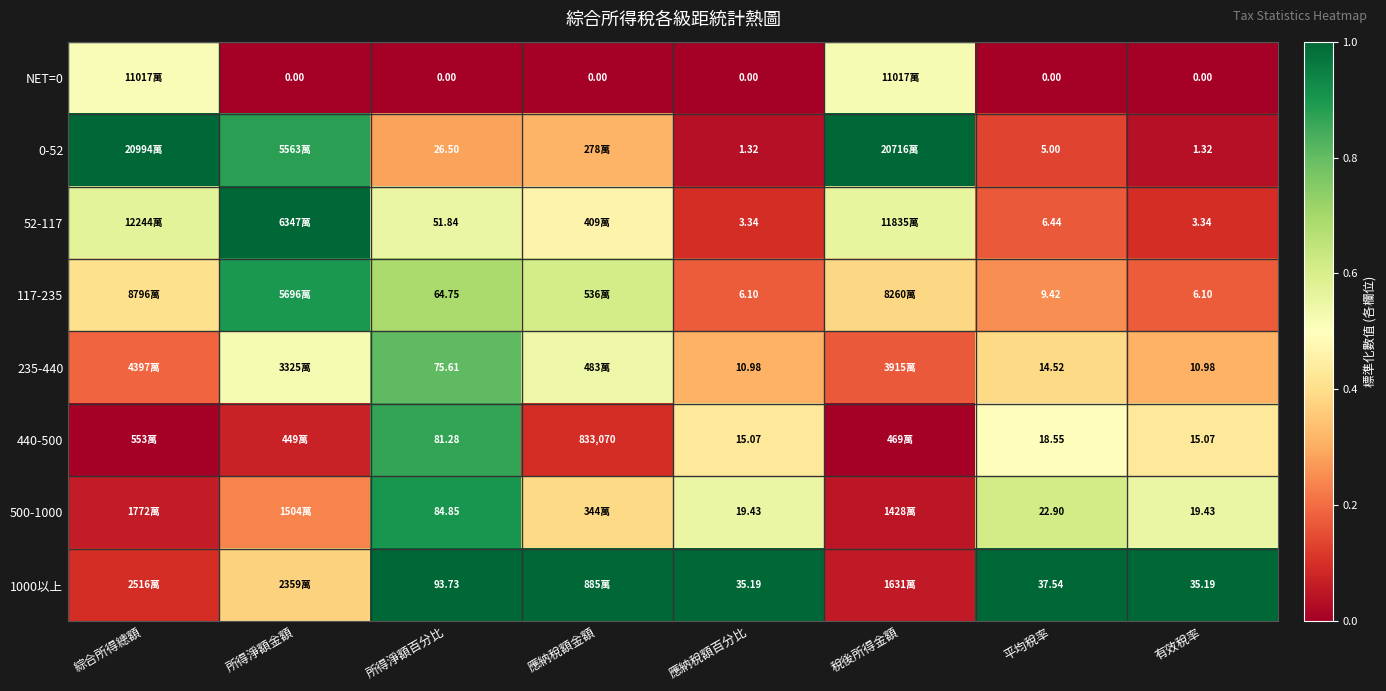

Is the value of 1000以上 at 所得淨額百分比 greater than the value of 500-1000 at 有效稅率?

Yes